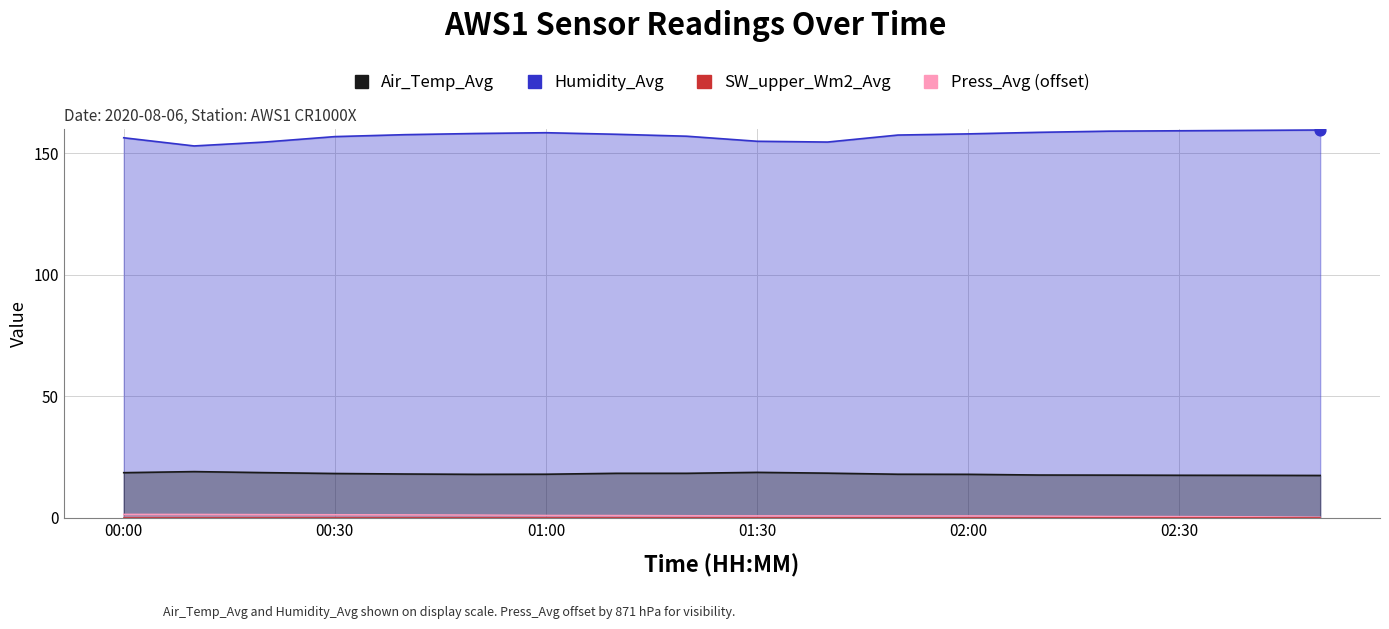

What are all the series names shown in the legend?

Humidity_Avg, Air_Temp_Avg, Press_Avg (offset), SW_upper_Wm2_Avg